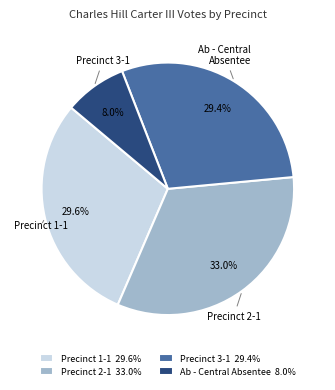

Is there a majority slice in this chart?

No